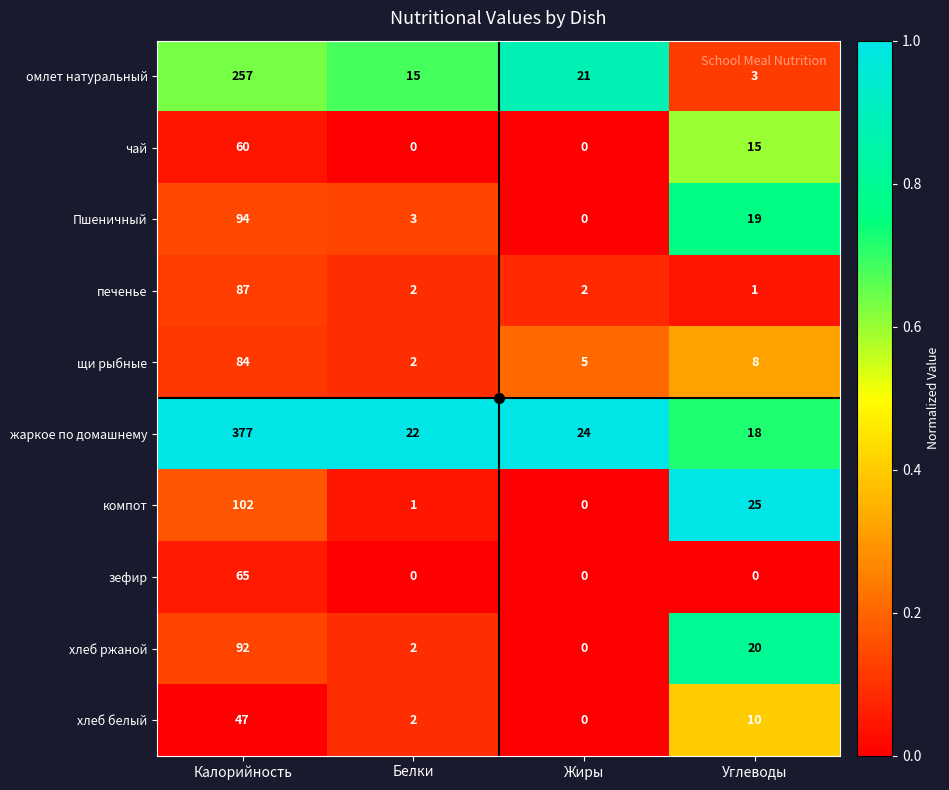

Where is хлеб белый nearest to the value 23?

Углеводы